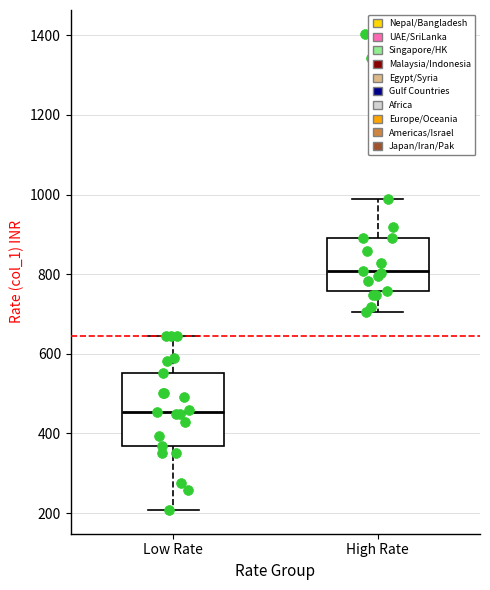

Reading left to right, read every box against the y-axis: the position of its median line, the range the box covers, and the ends of its whiskers. The values are not printed on the chart, so give them approximately, as read against the axis.

Low Rate: median 460, box 360 to 560, whiskers 200 to 640
High Rate: median 800, box 760 to 900, whiskers 700 to 980